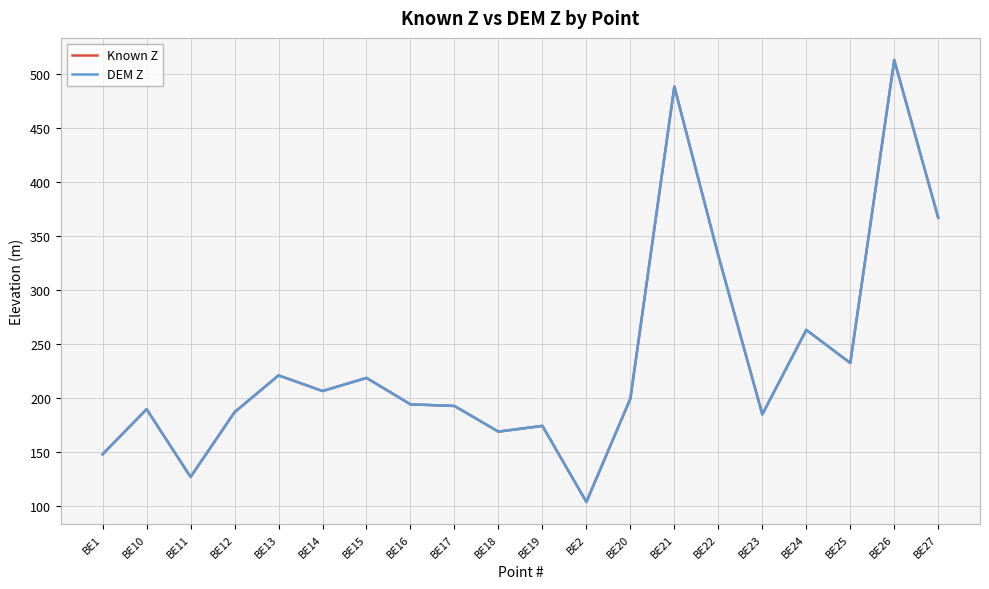

After their last crossing, which series has the higher values: DEM Z or Known Z?

DEM Z